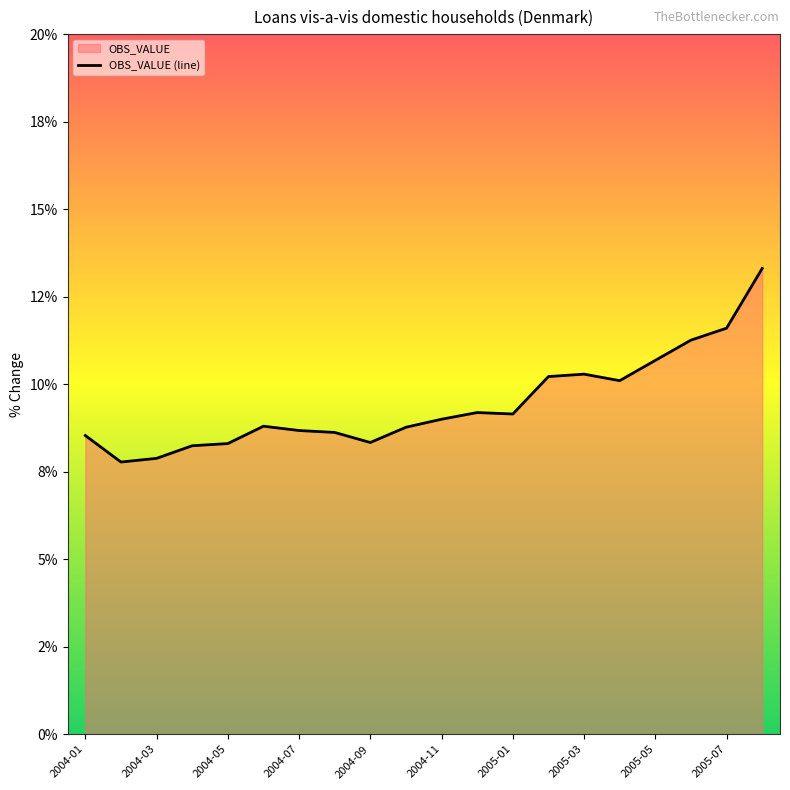

Where does the data first go above 8?

2004-01